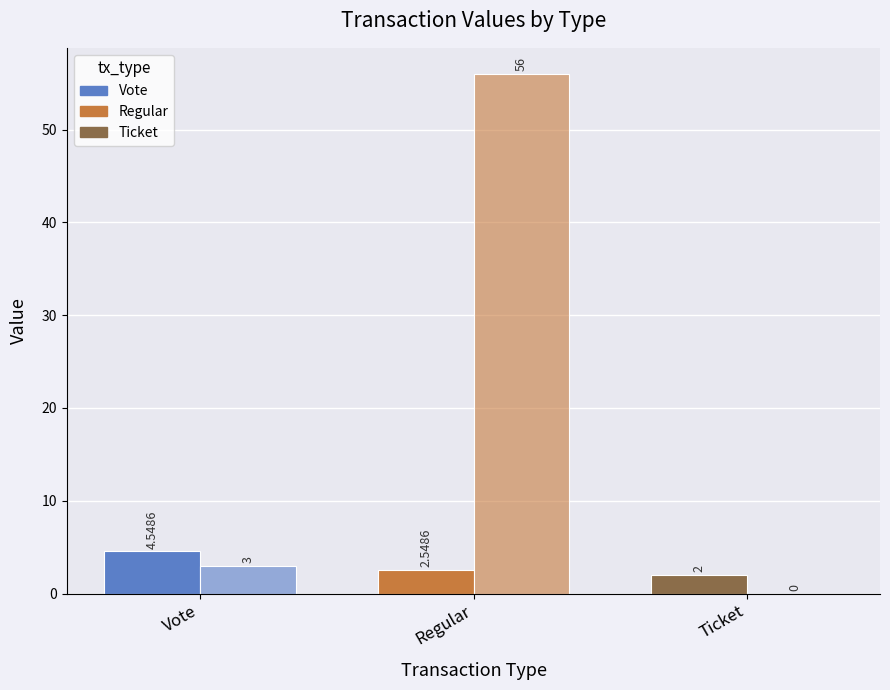

Are the bars horizontal?

No